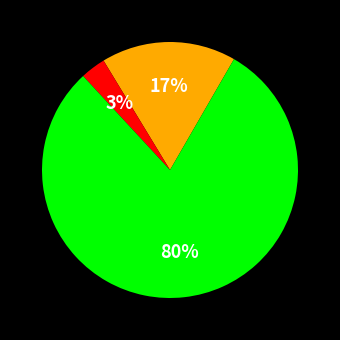

To the nearest percent, what is the average slice percentage?

33%